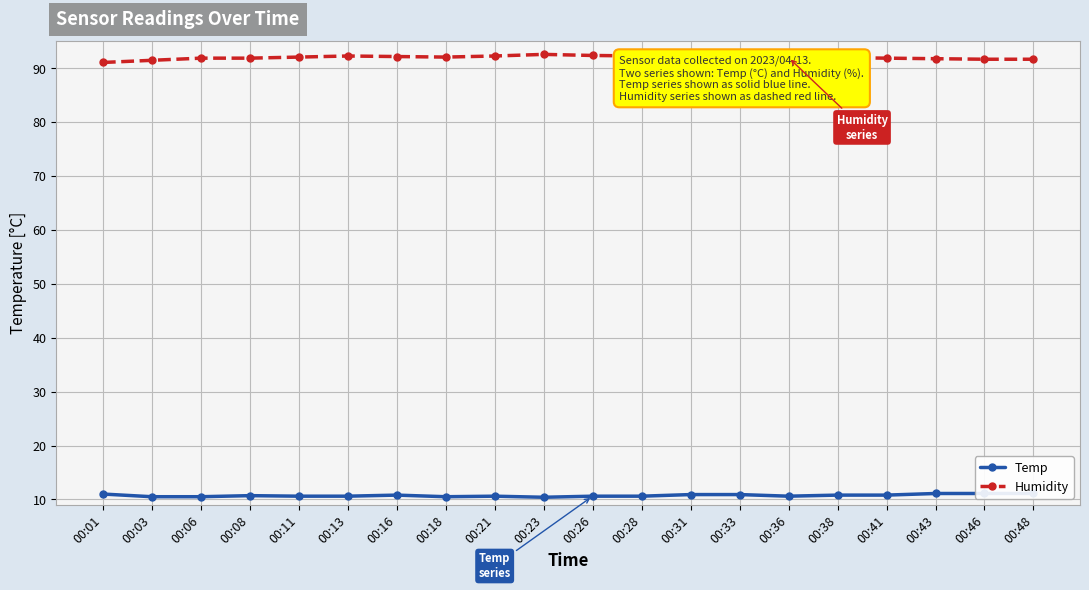

In Temp, how many points are higher than both neighbors (excluding endpoints)?

3